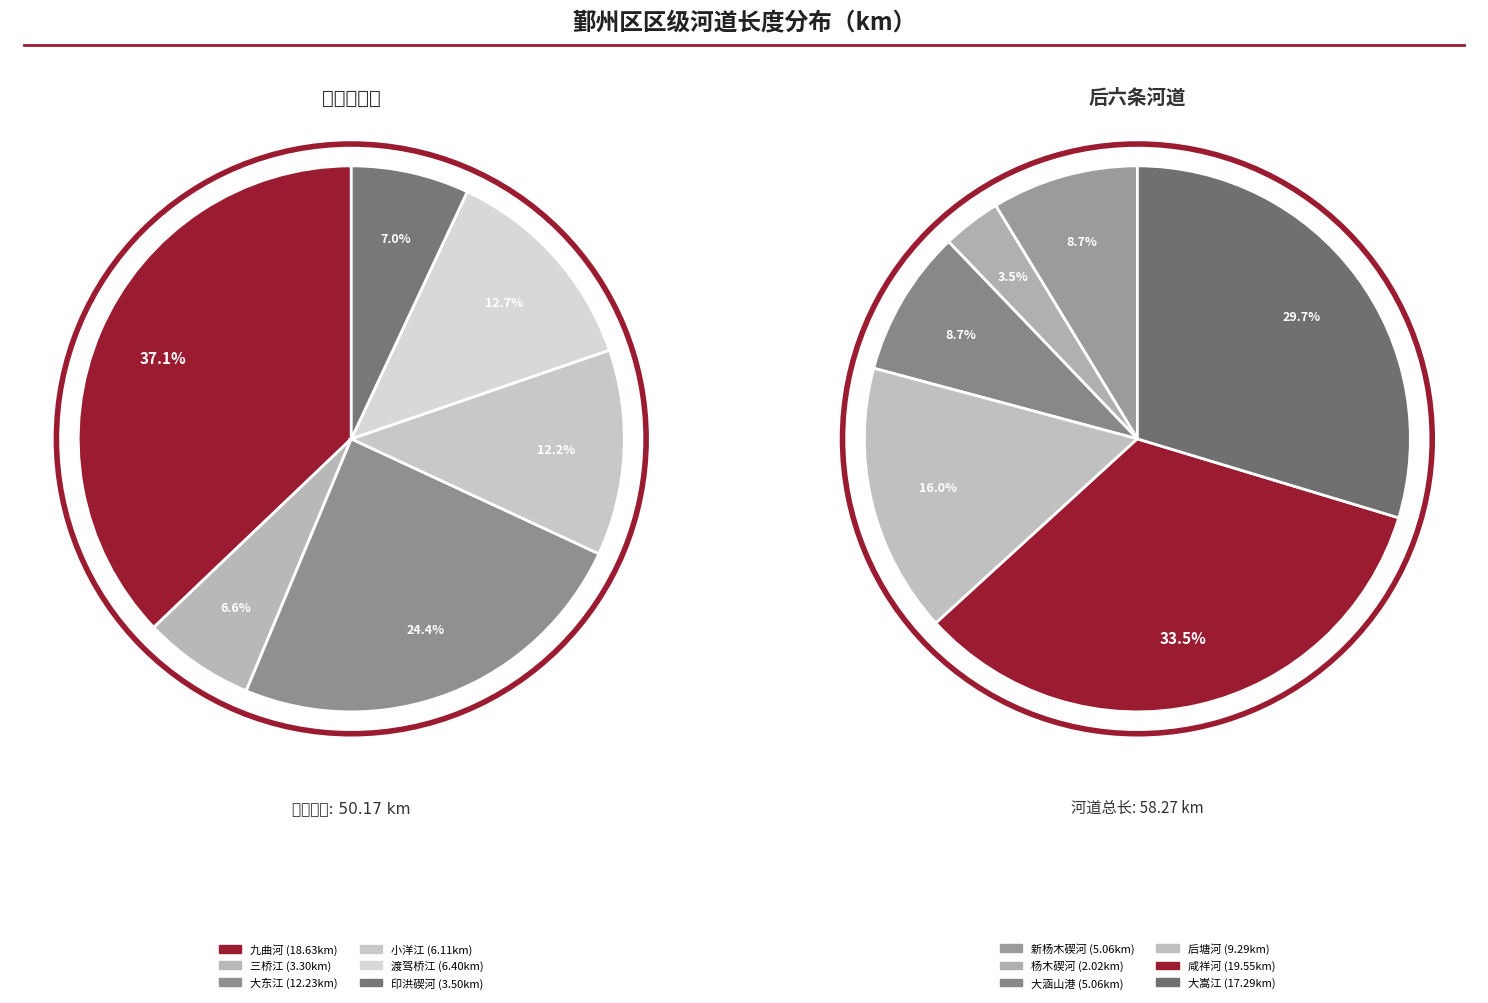

Is there a majority slice in this chart?

No